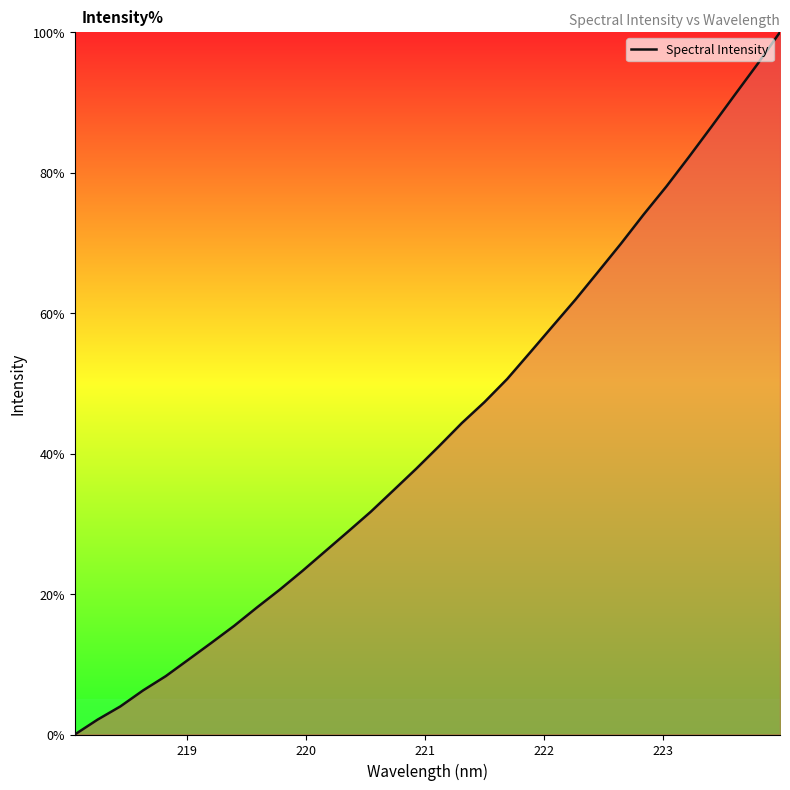

What is the difference between the maximum and minimum values?

100.0